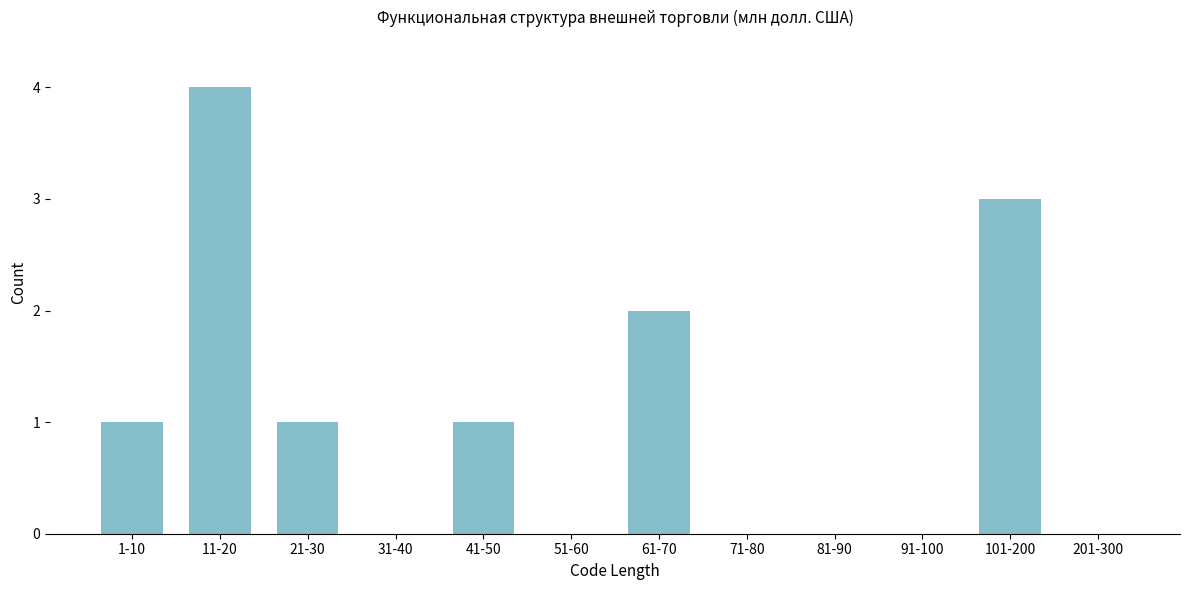

Reading left to right, list all the values displayed in this chart.

1-10=1	11-20=4	21-30=1	31-40=0	41-50=1	51-60=0	61-70=2	71-80=0	81-90=0	91-100=0	101-200=3	201-300=0